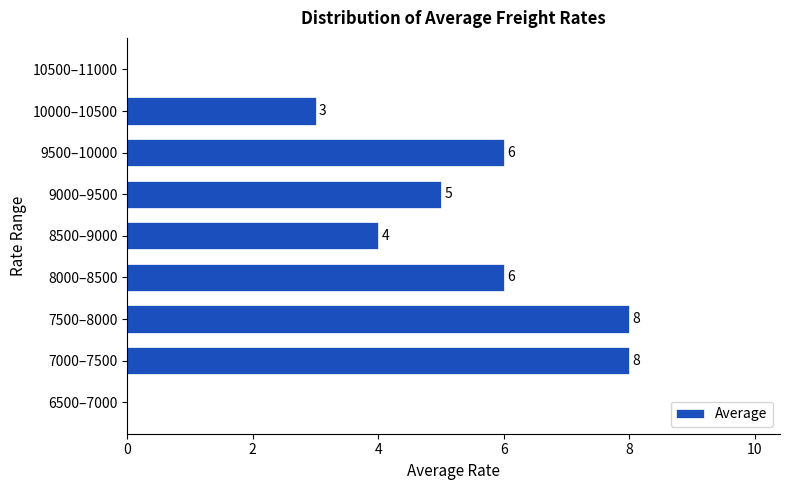

Reading bottom to top, what are all the values shown in this chart?

6500–7000=0	7000–7500=8	7500–8000=8	8000–8500=6	8500–9000=4	9000–9500=5	9500–10000=6	10000–10500=3	10500–11000=0